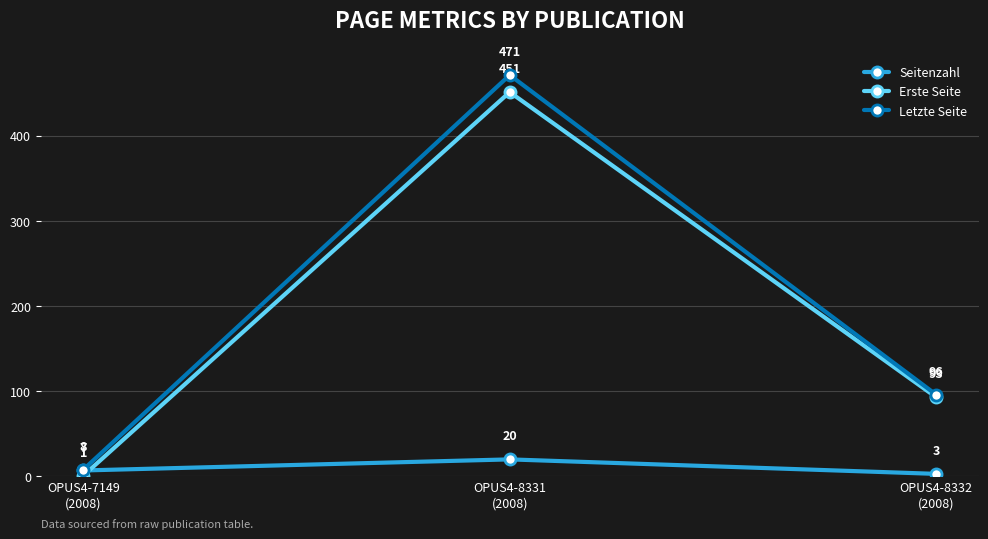

What is the label of the 1st point from the left?

OPUS4-7149
(2008)